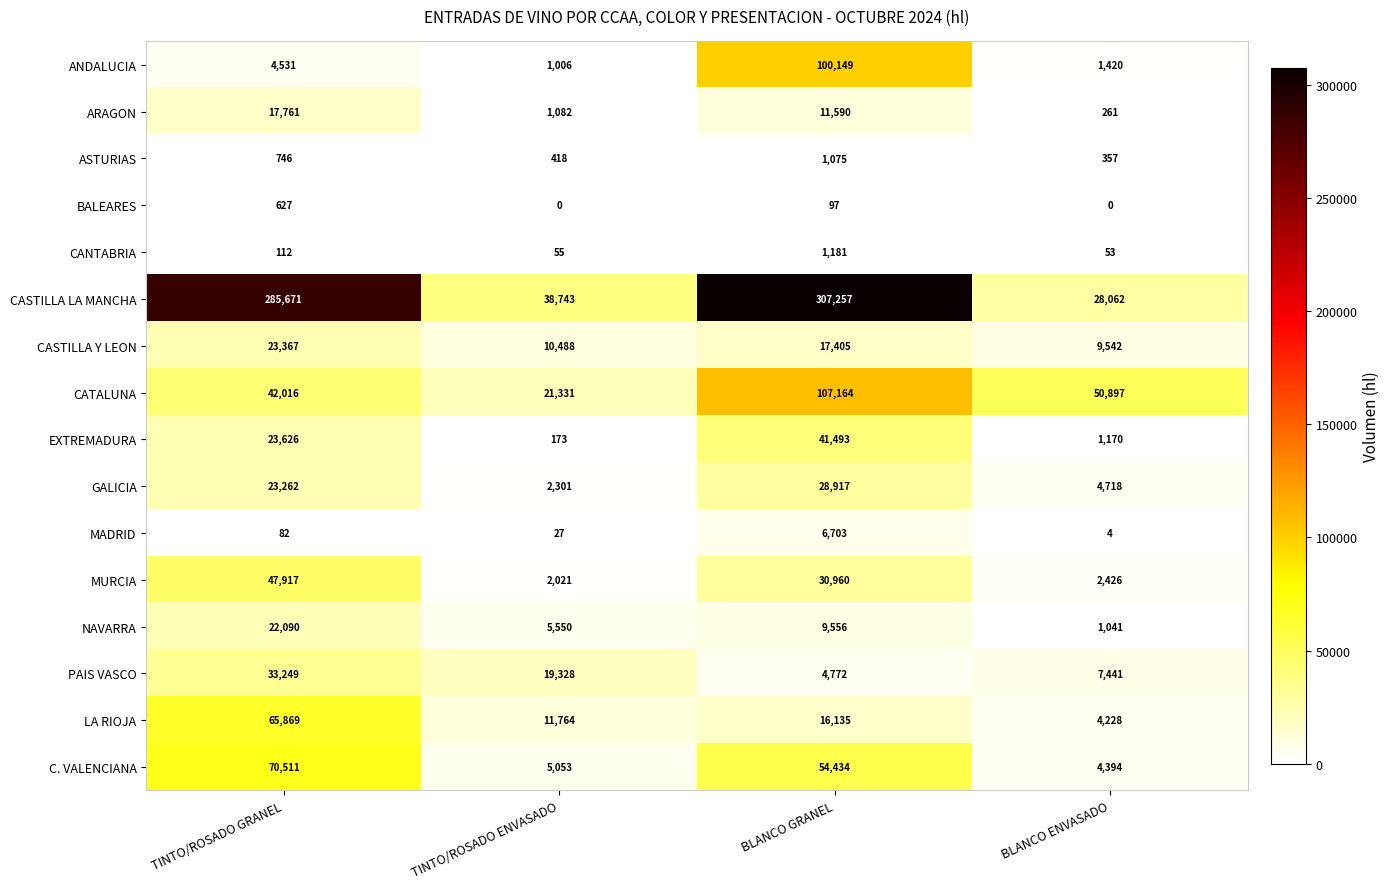

Read the ANDALUCIA value at TINTO/ROSADO GRANEL.

4531